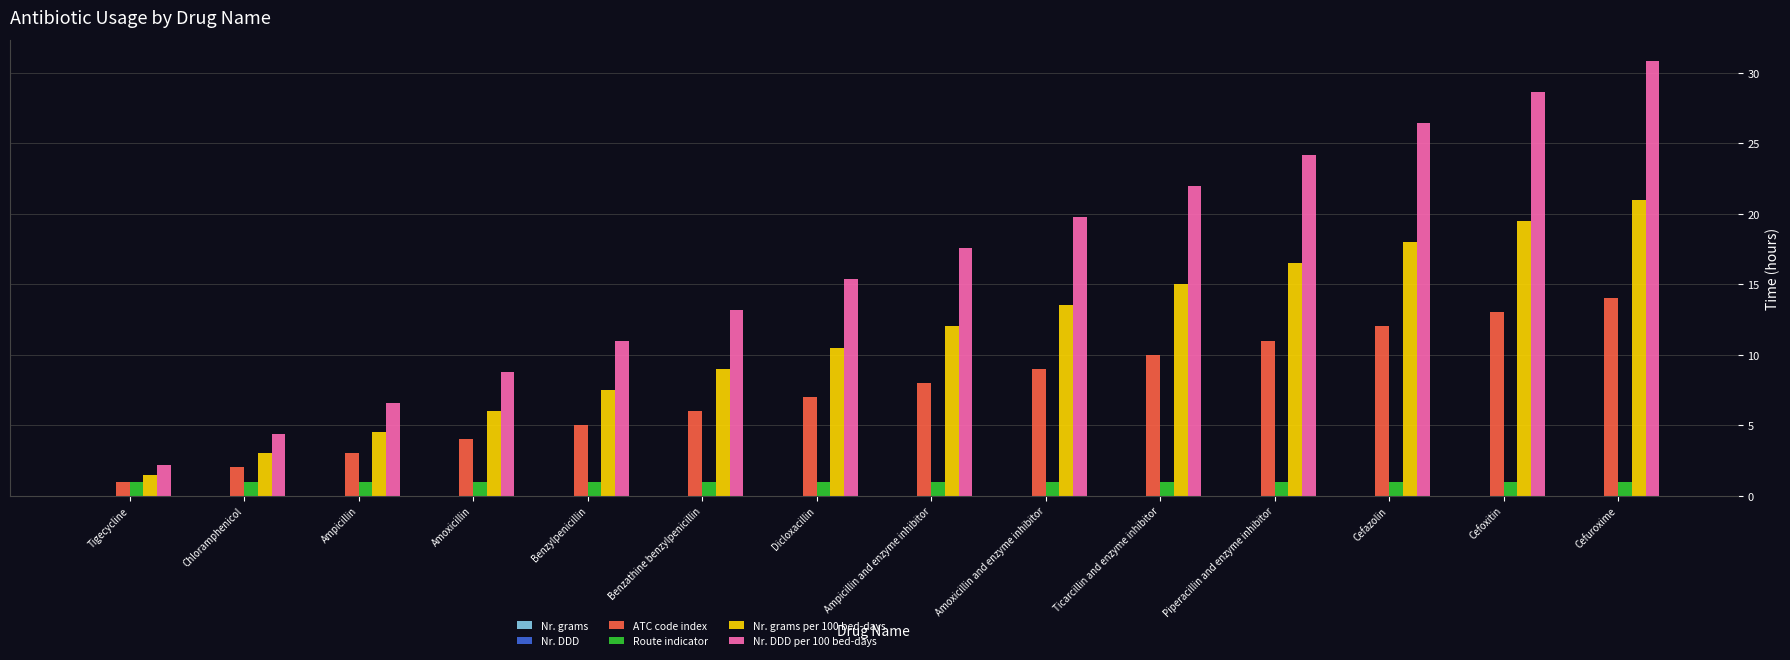

Are the bars horizontal?

No